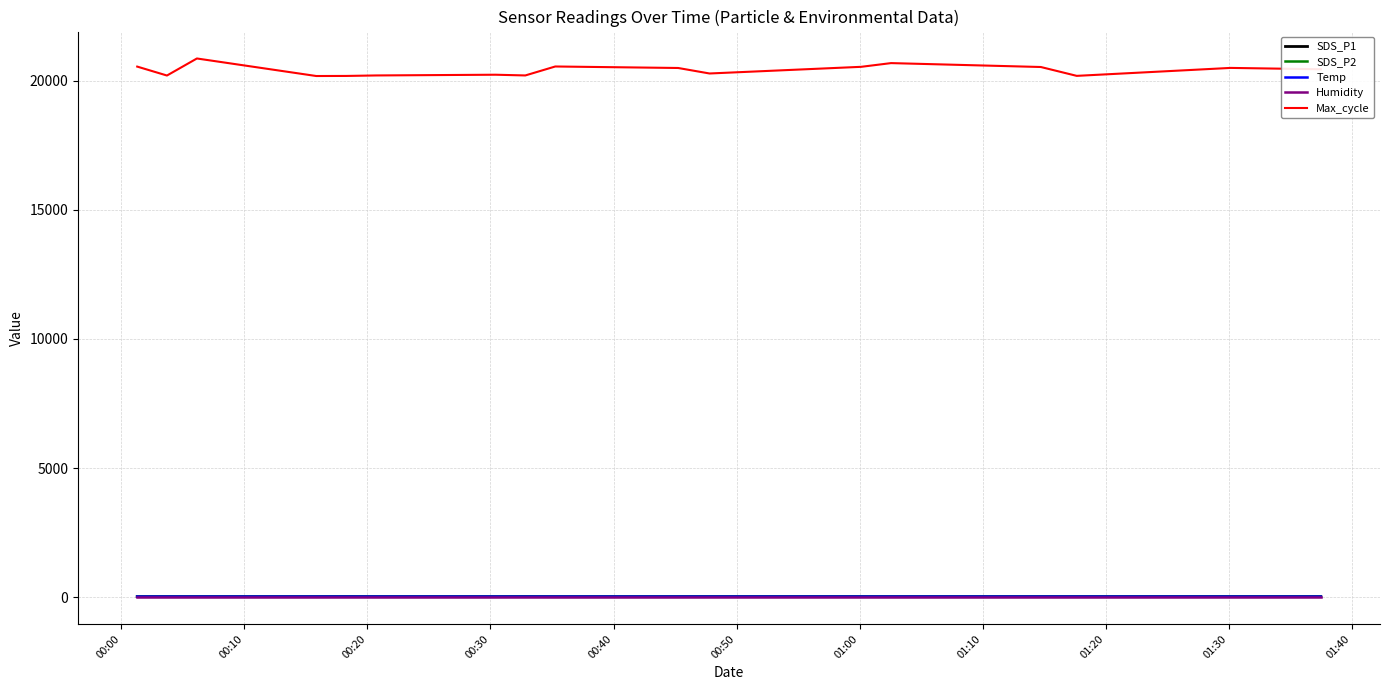

What is the minimum value shown in the chart?

1.0